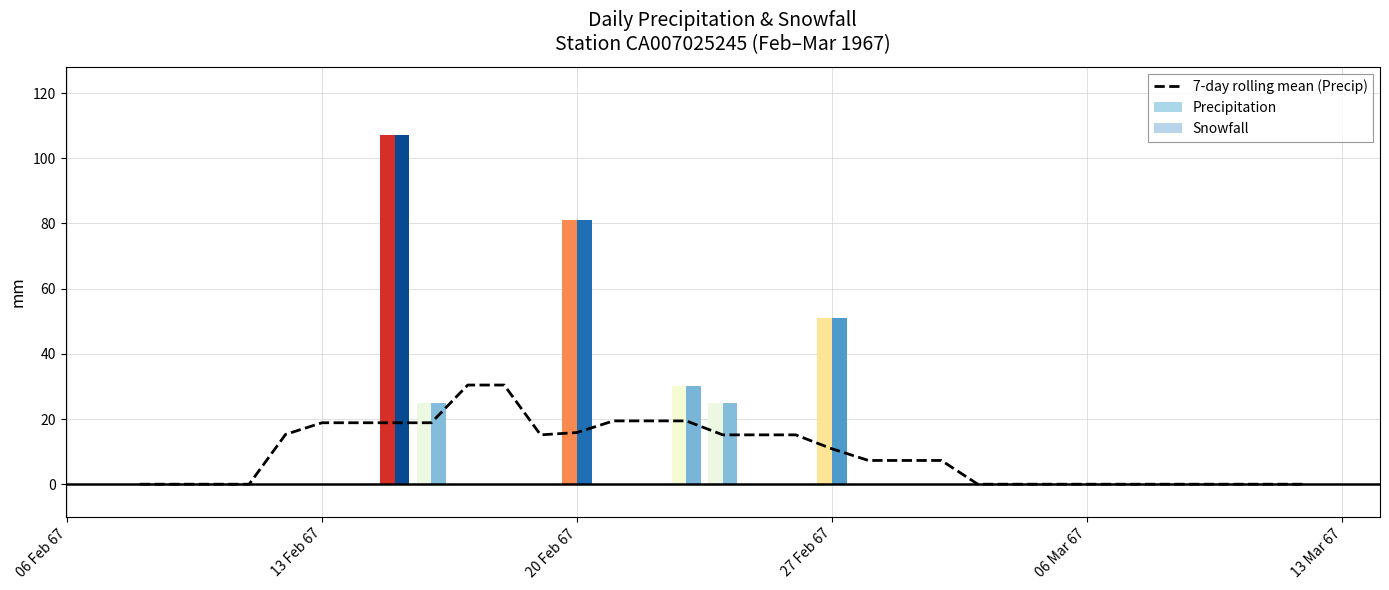

True or false: the data shows 0.0 at 13 Feb 67.

True